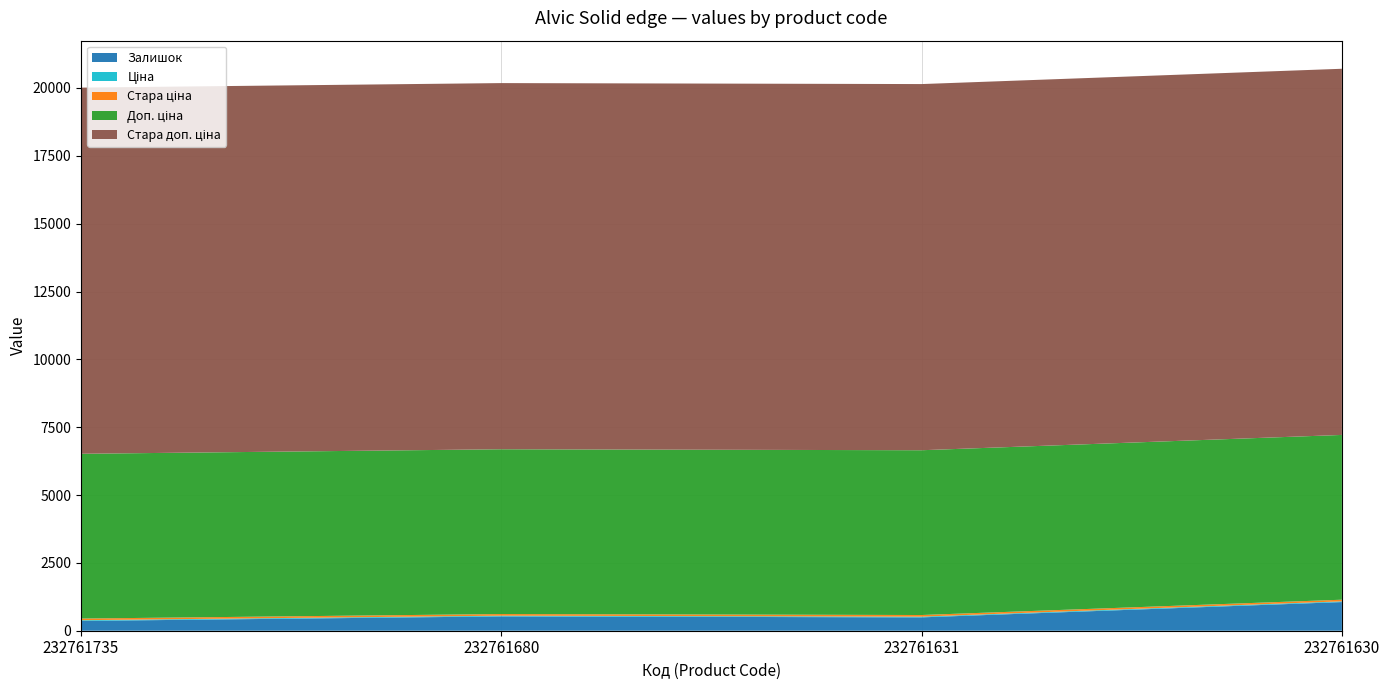

Reading left to right, extract all data points from this chart.

Залишок: 232761735=361.0	232761680=528.0	232761631=492.0	232761630=1056.0
Ціна: 232761735=27.0	232761680=27.0	232761631=27.0	232761630=27.0
Стара ціна: 232761735=60.0	232761680=60.0	232761631=60.0	232761630=60.0
Доп. ціна: 232761735=6072.0	232761680=6072.0	232761631=6072.0	232761630=6072.0
Стара доп. ціна: 232761735=13493.2	232761680=13493.2	232761631=13493.2	232761630=13493.2